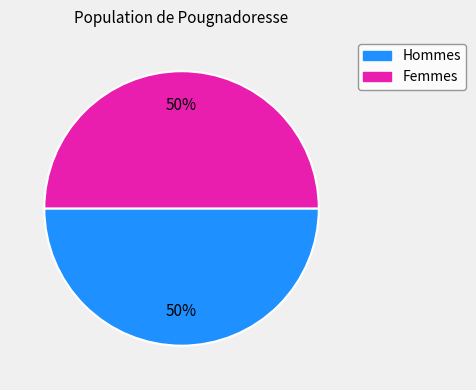

To the nearest percent, what is the average slice percentage?

50%